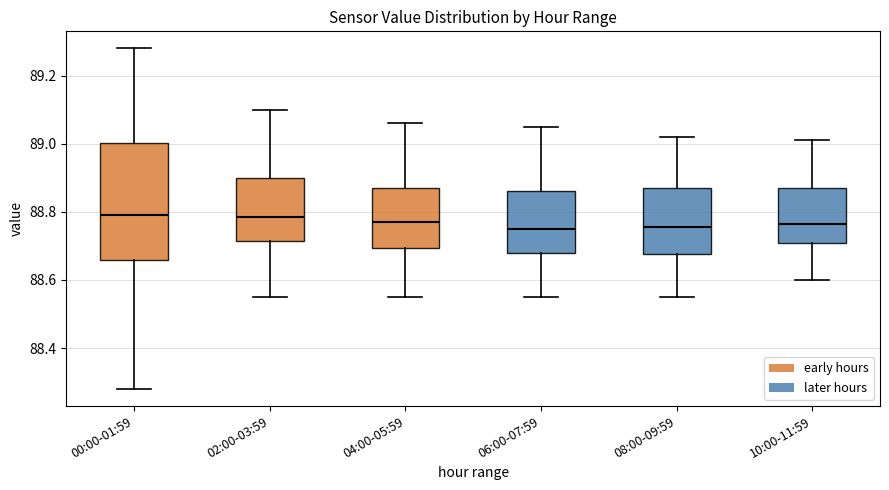

Where does the lower whisker of the box for 06:00-07:59 end on the y-axis? The values are not printed on the chart, so give them approximately, as read against the axis.

88.56